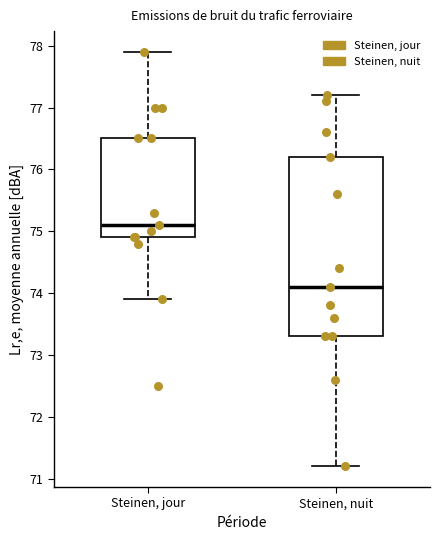

Reading left to right, read every box against the y-axis: the position of its median line, the range the box covers, and the ends of its whiskers. The values are not printed on the chart, so give them approximately, as read against the axis.

Steinen, jour: median 75.1, box 74.9 to 76.5, whiskers 73.9 to 77.9
Steinen, nuit: median 74.1, box 73.3 to 76.2, whiskers 71.2 to 77.2